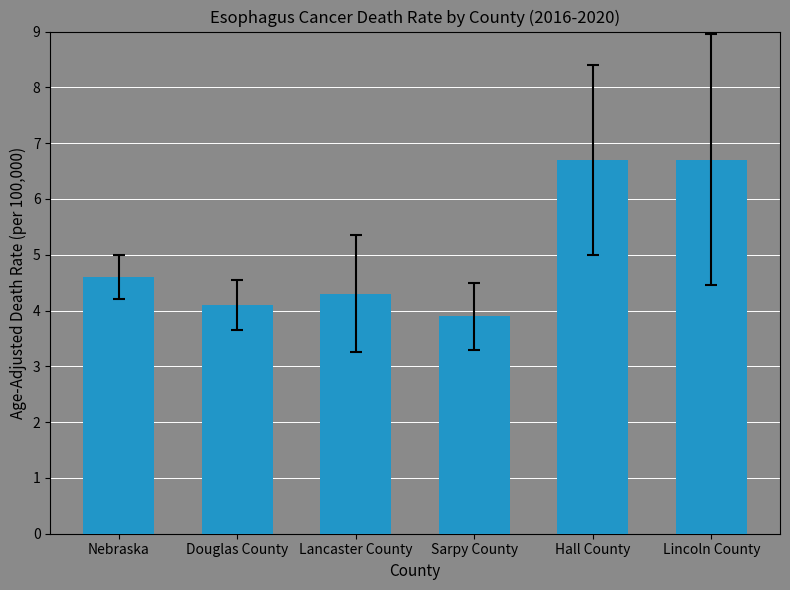

What is the greatest value displayed?

6.7